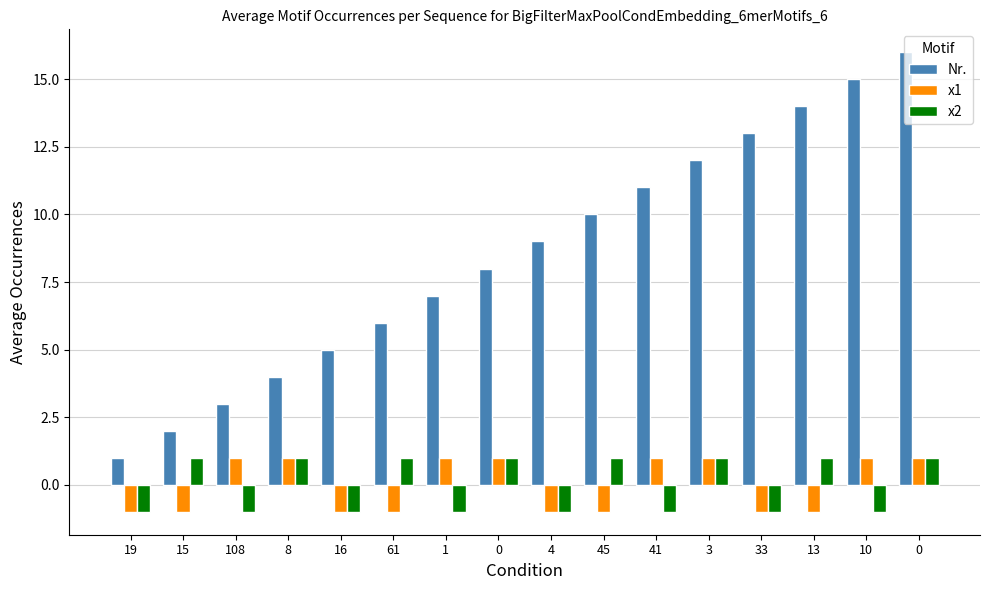

At how many categories does at least one series exceed 1?

15